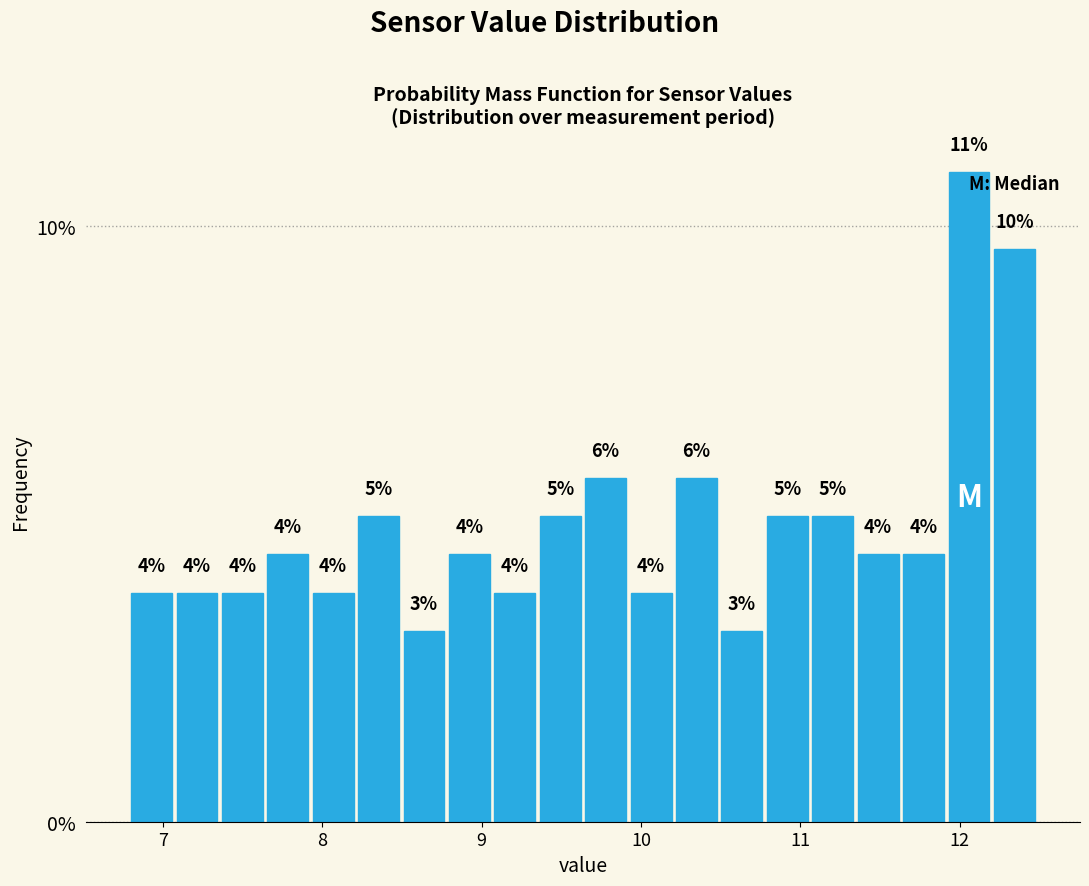

Read against the x-axis, roughly where is the centre of the tallest bar?

12.1